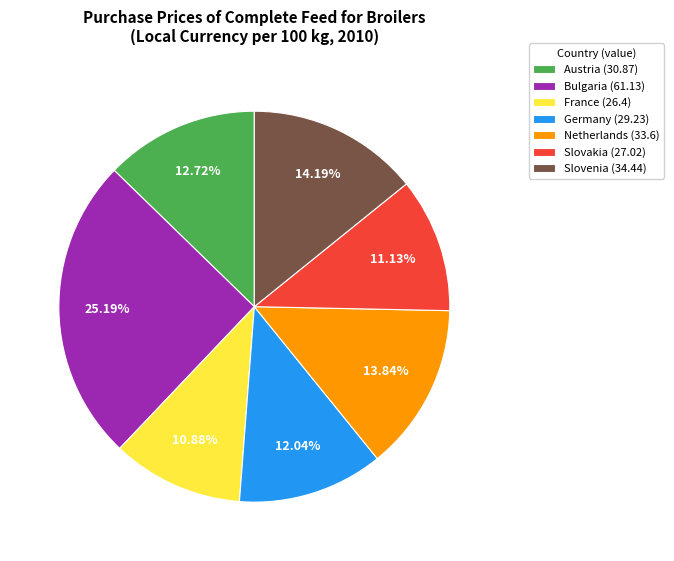

The Slovakia slice represents 11% of the pie. True or false?

True